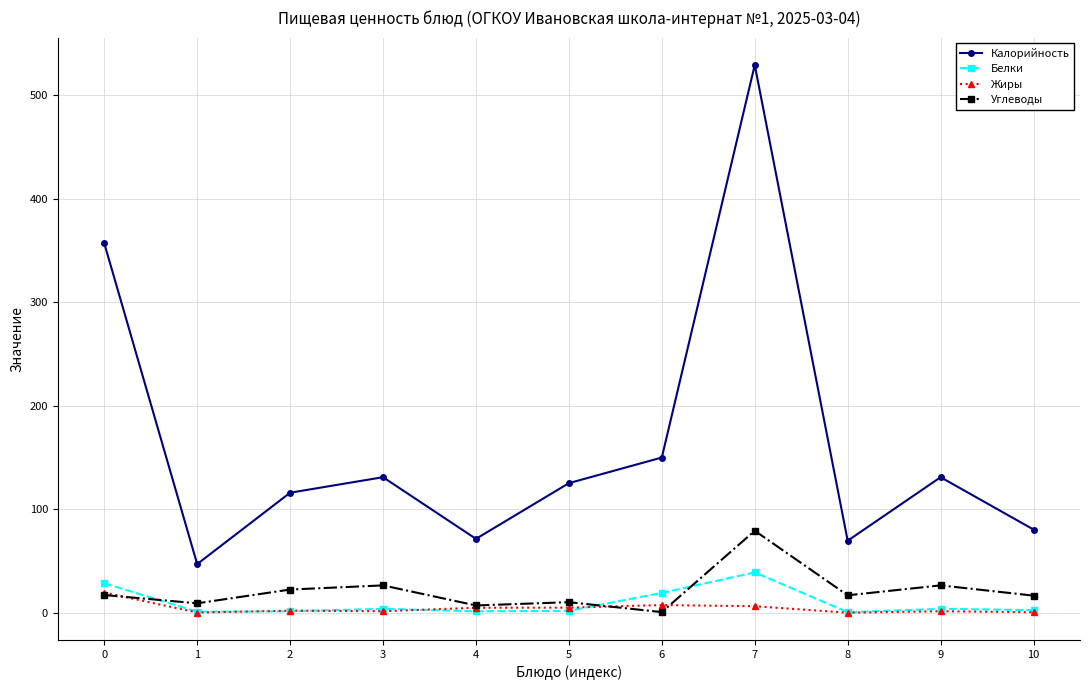

The Калорийность series shows 28.9 at 8. True or false?

False